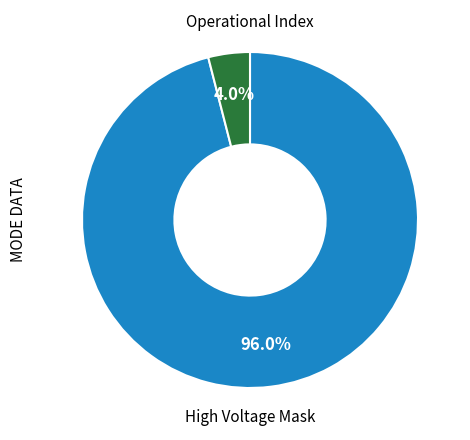

How many slices are in this pie chart?

2